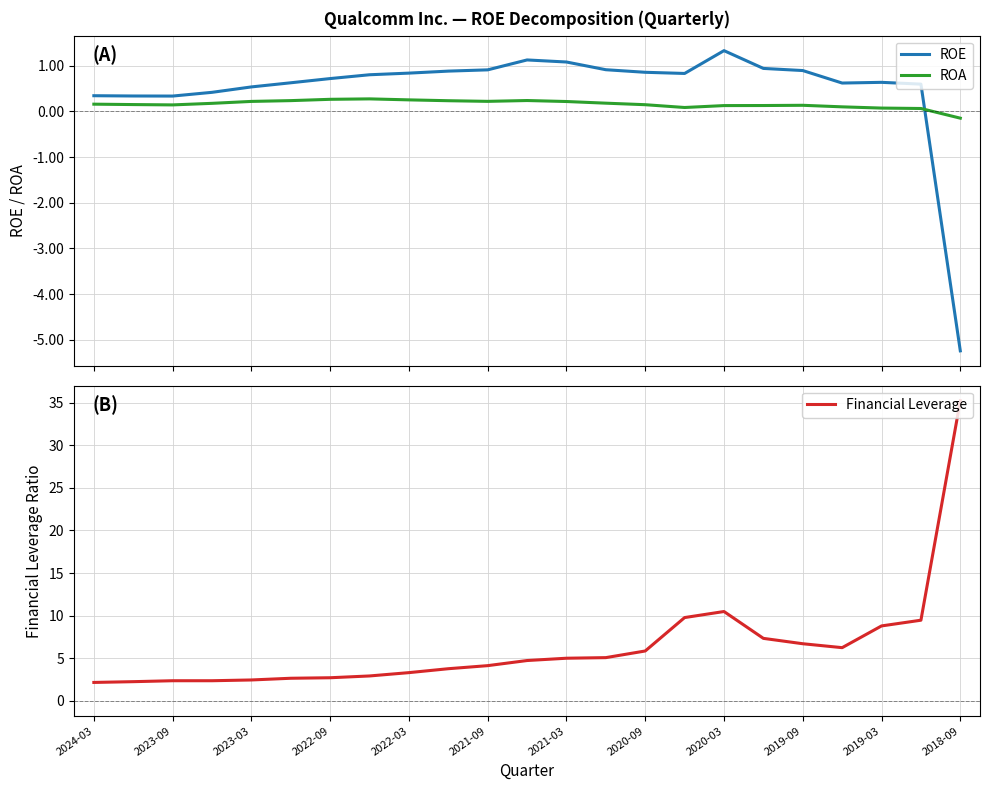

At how many categories does at least one series exceed -2?

23